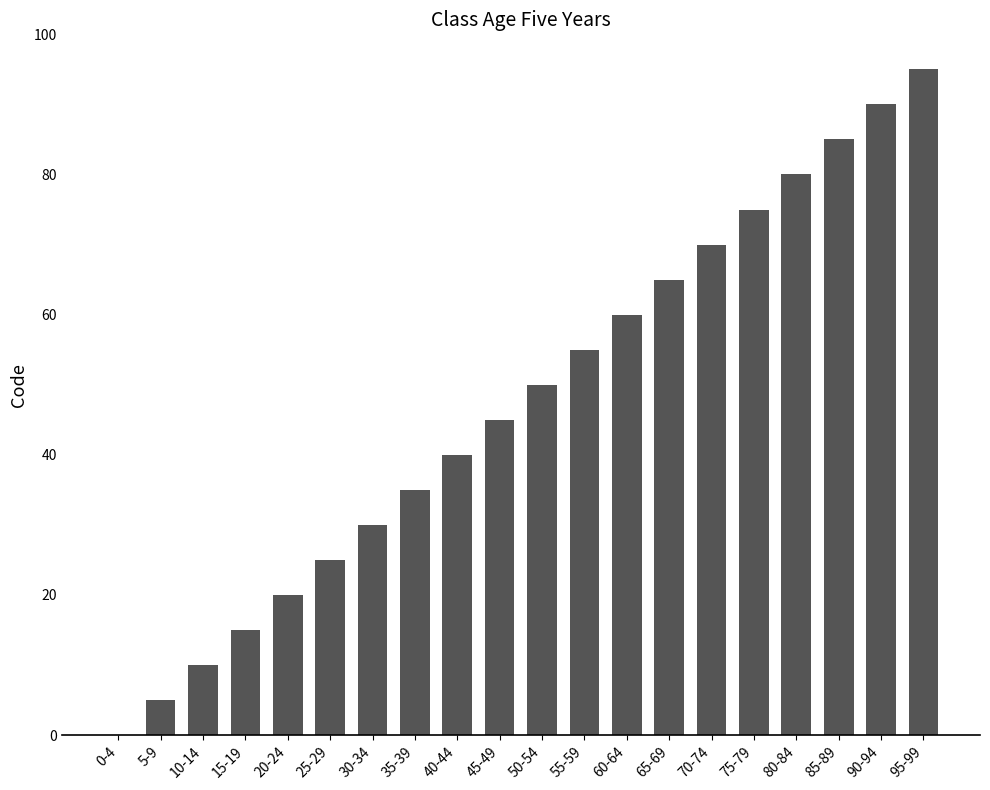

What is the approximate value at 15-19, to the nearest 5?

15